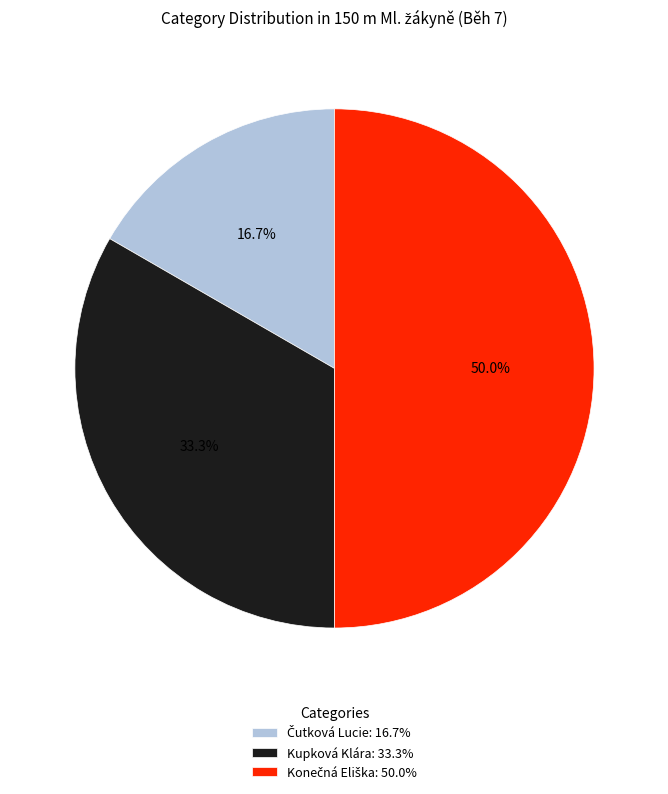

Count the number of slices in the pie.

3